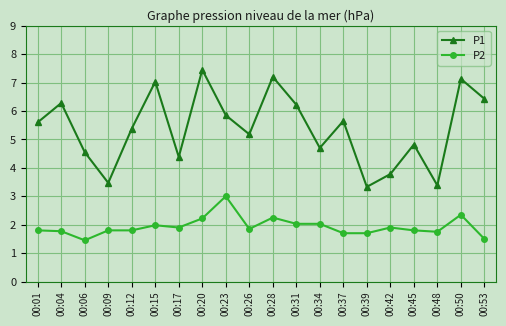

True or false: P2 and P1 cross at least once.

False